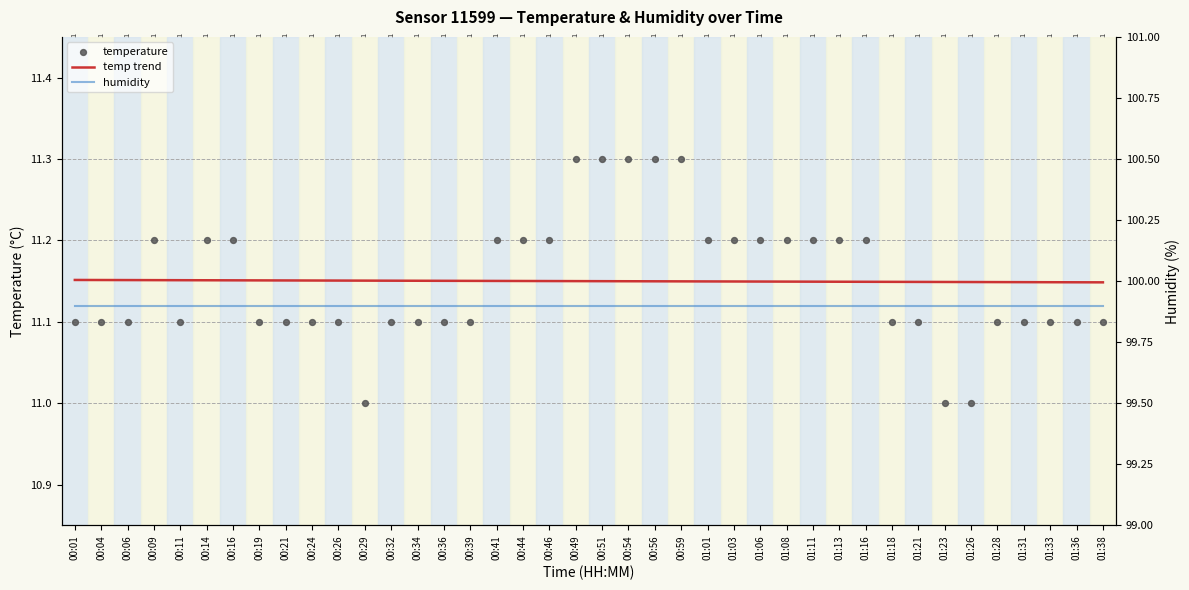

What are all the series names shown in the legend?

temp trend, temperature, humidity